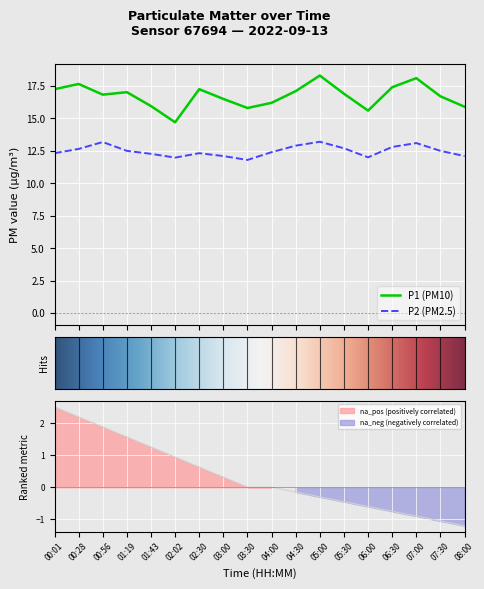

True or false: P2 and P1 cross at least once.

False